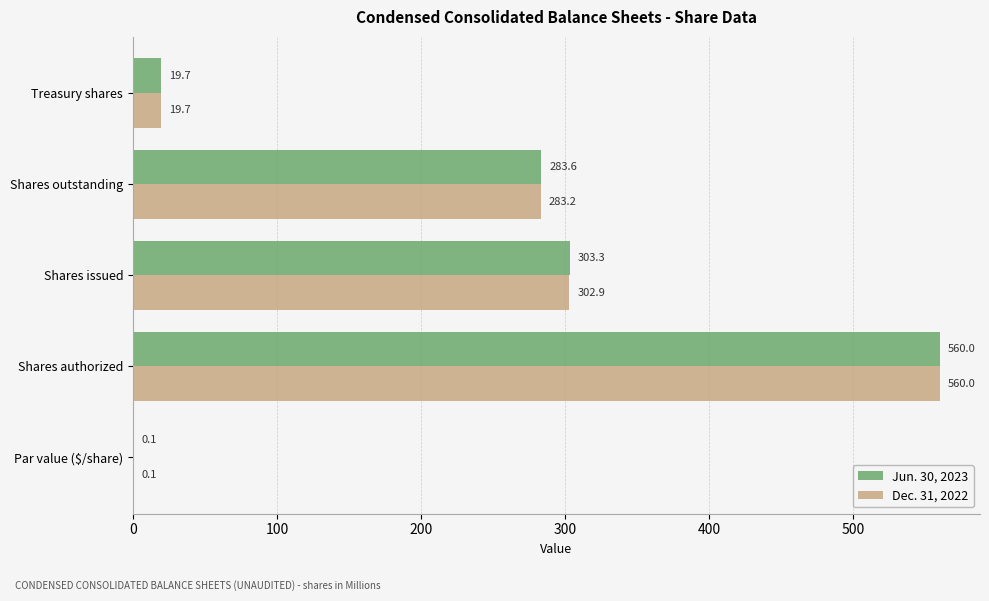

Which series has the largest total across all categories?

Jun. 30, 2023